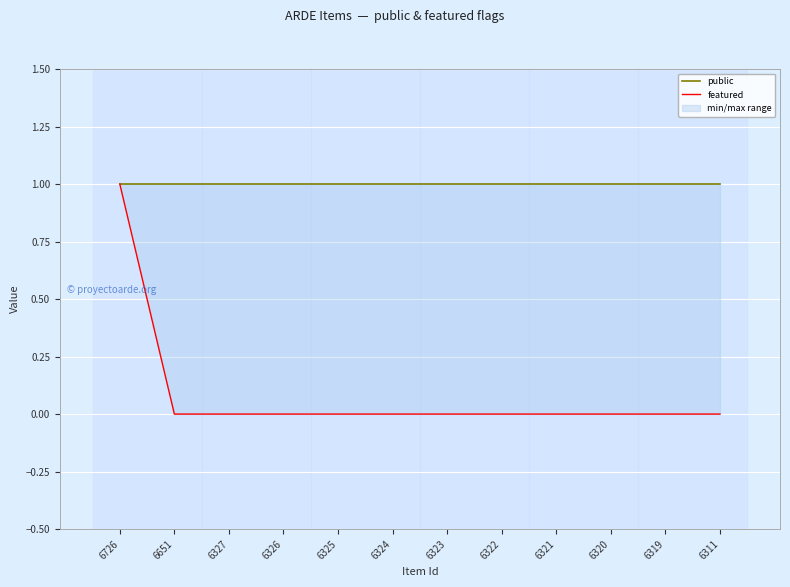

What is the greatest value displayed?

1